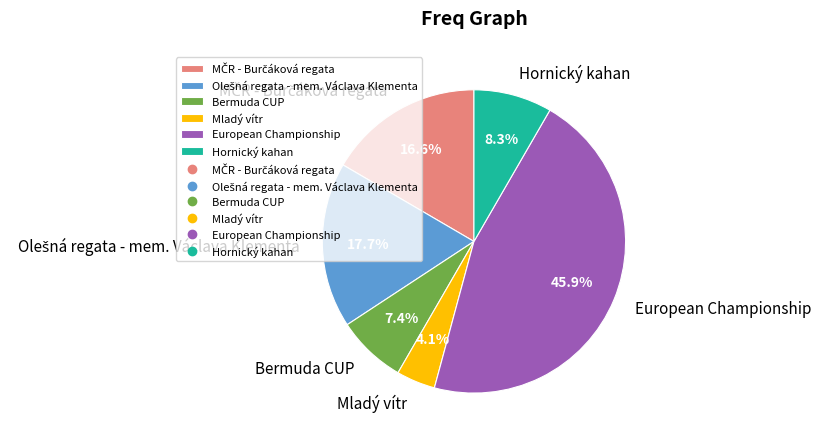

Count the number of slices in the pie.

6